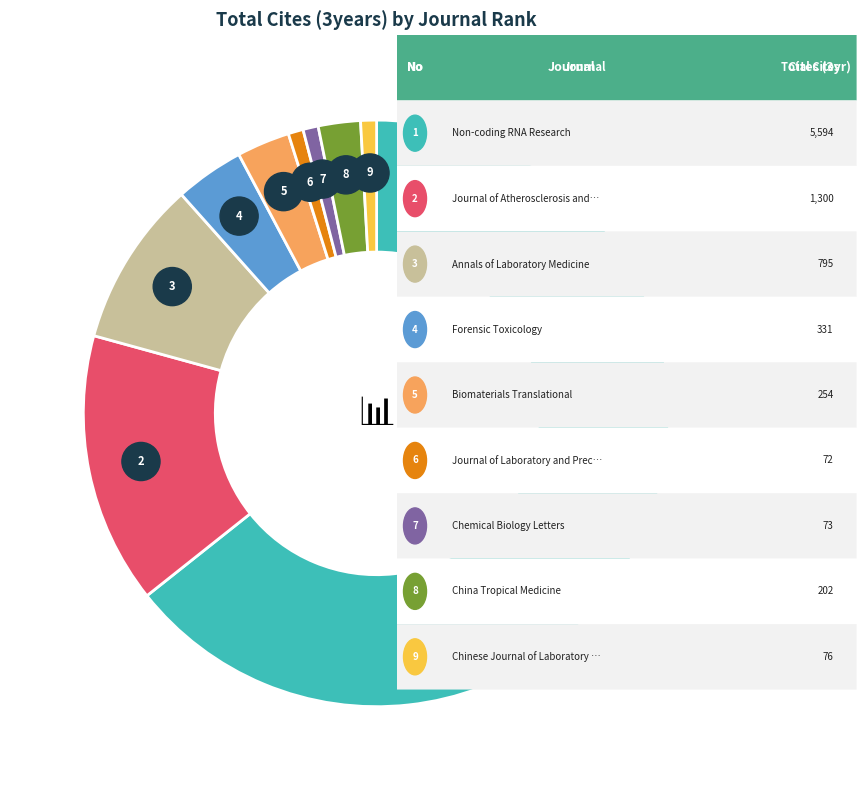

Which category has the smallest portion of the pie?

6